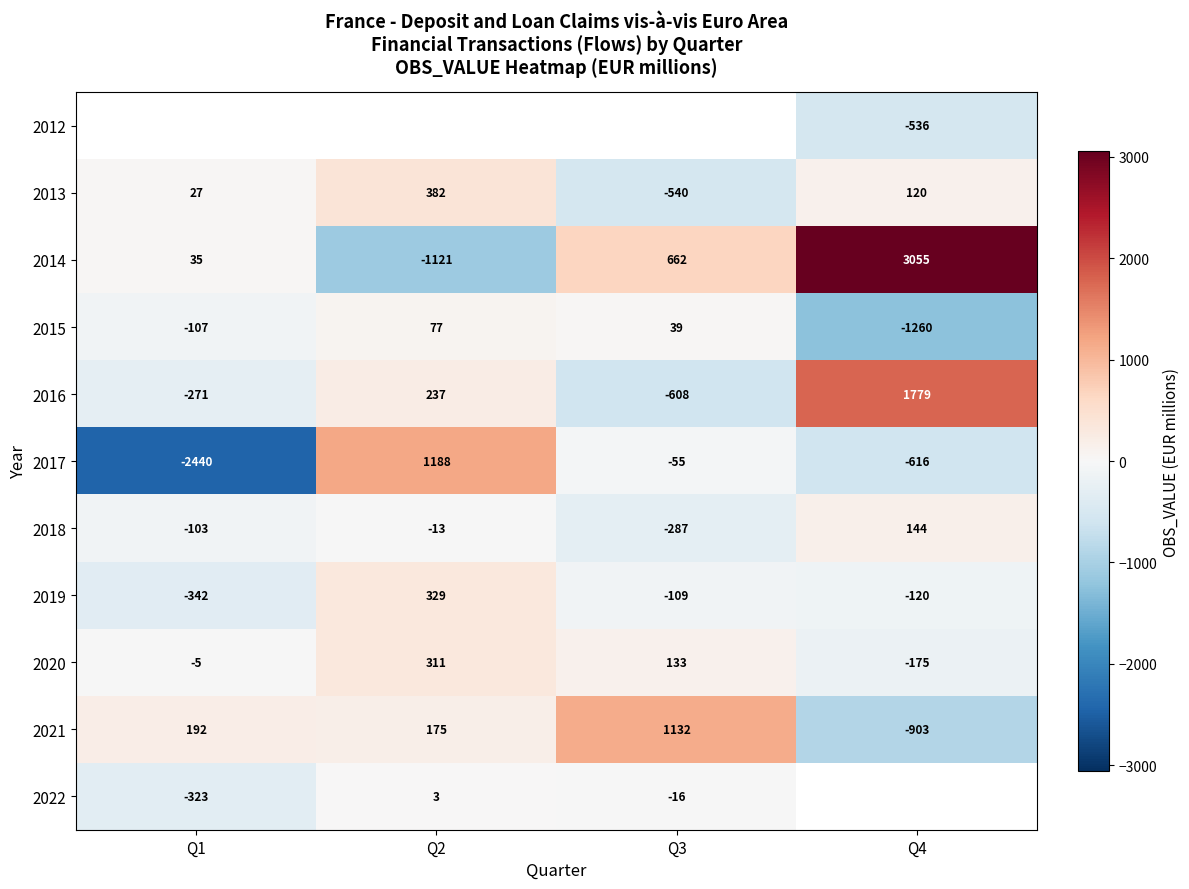

How many values in 2019 are below zero?

3